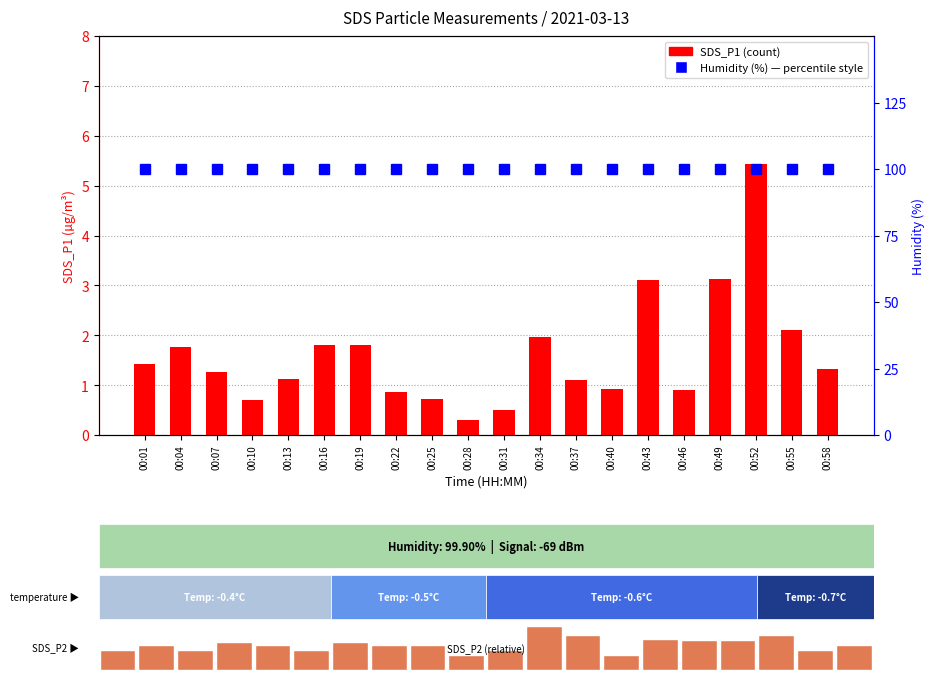

What is the value of the Humidity (%) bar at the 6th from the left?

99.9